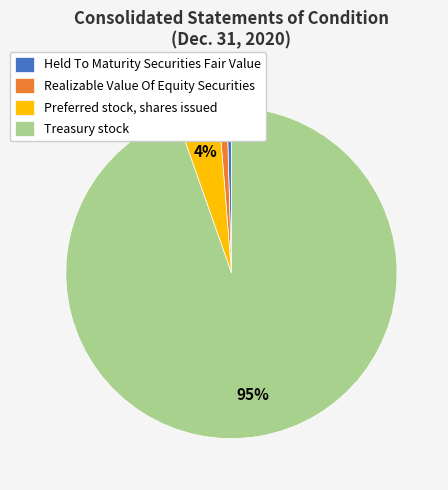

Which category has the biggest portion of the pie?

Treasury stock